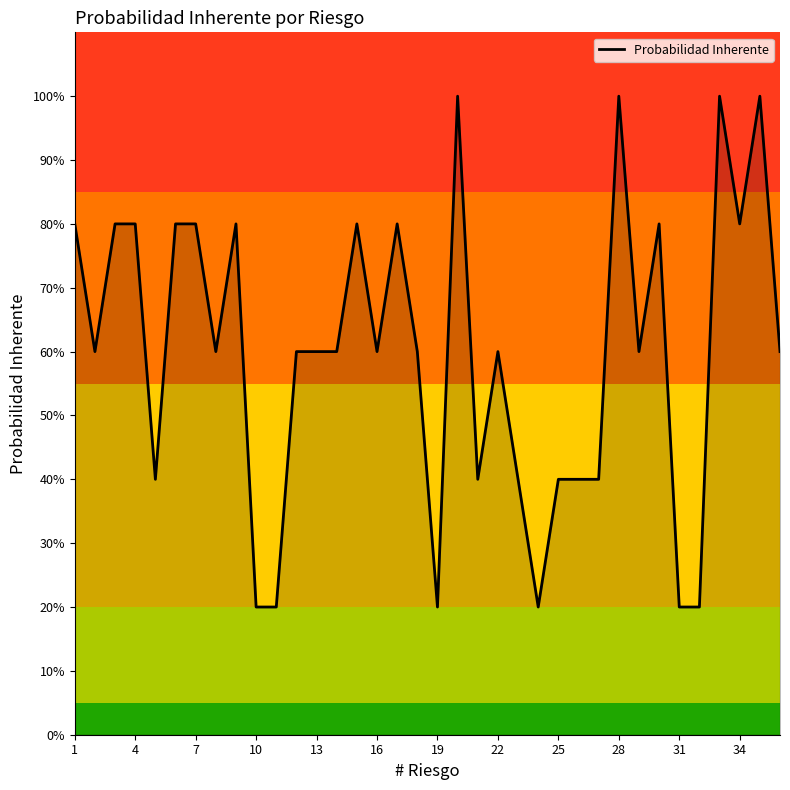

What is the sum of all values?

21.6